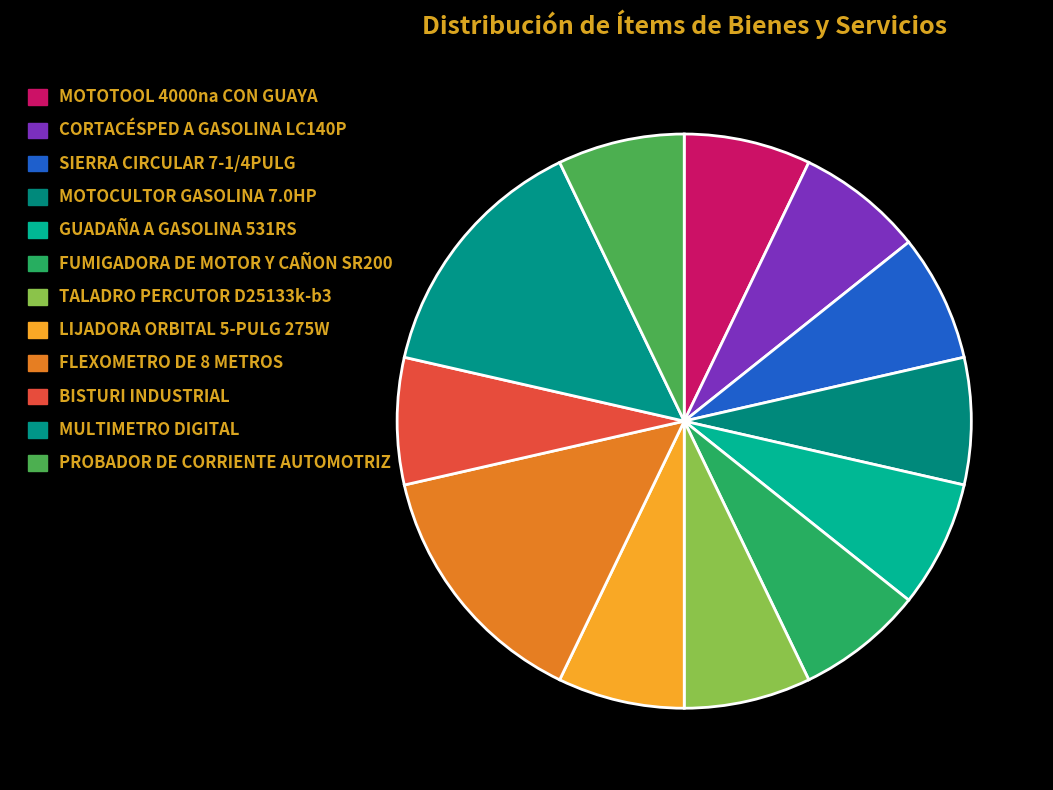

True or false: FUMIGADORA DE MOTOR Y CAÑON SR200 accounts for 1% of the total.

False